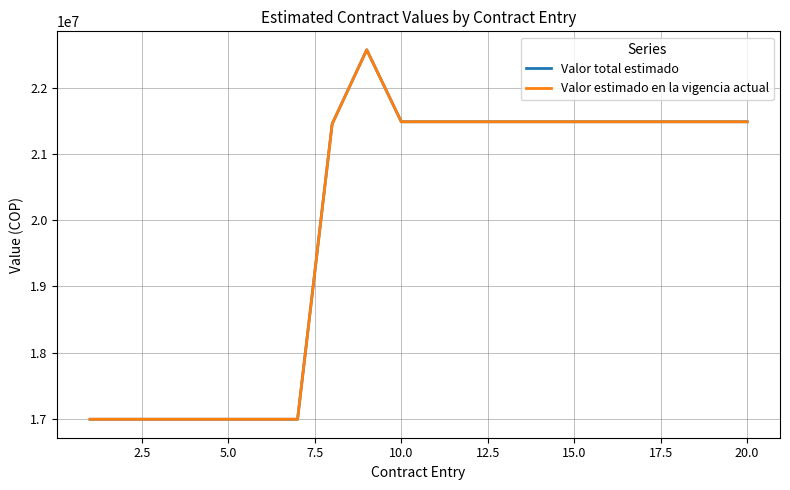

What are all the series names shown in the legend?

Valor total estimado, Valor estimado en la vigencia actual